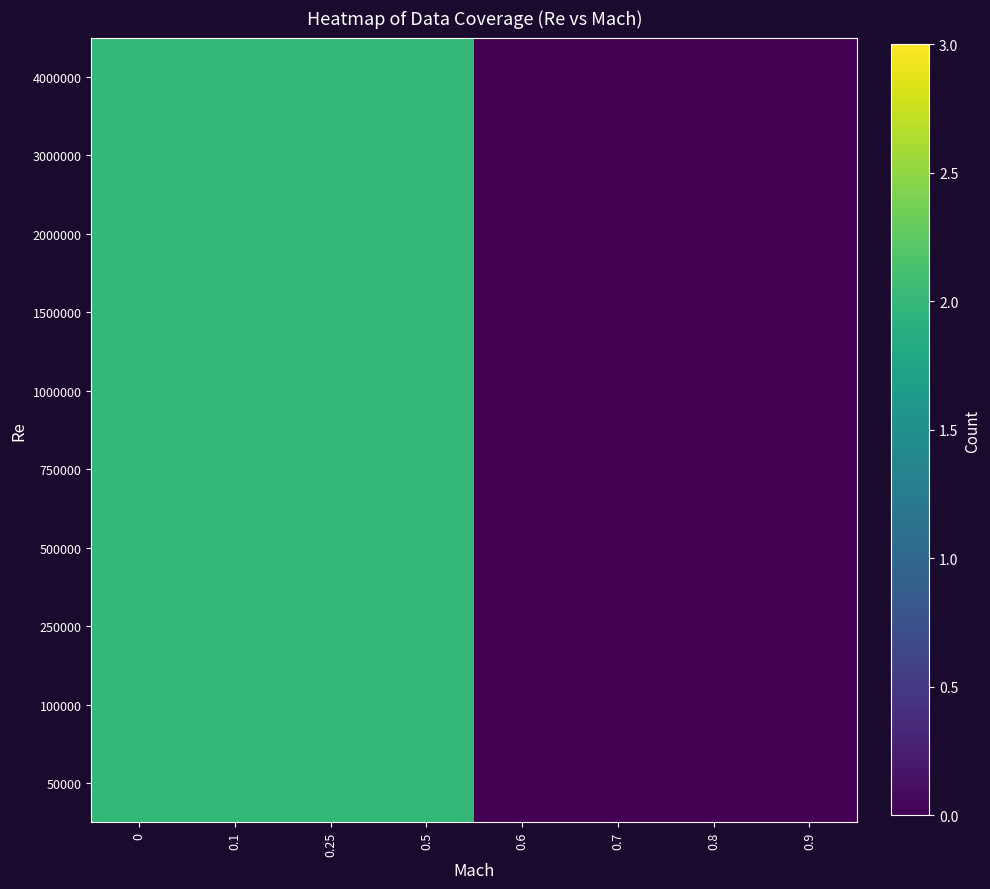

Reading left to right, transcribe all the data shown in this chart.

50000: 0=2	0.1=2	0.25=2	0.5=2	0.6=0	0.7=0	0.8=0	0.9=0
100000: 0=2	0.1=2	0.25=2	0.5=2	0.6=0	0.7=0	0.8=0	0.9=0
250000: 0=2	0.1=2	0.25=2	0.5=2	0.6=0	0.7=0	0.8=0	0.9=0
500000: 0=2	0.1=2	0.25=2	0.5=2	0.6=0	0.7=0	0.8=0	0.9=0
750000: 0=2	0.1=2	0.25=2	0.5=2	0.6=0	0.7=0	0.8=0	0.9=0
1000000: 0=2	0.1=2	0.25=2	0.5=2	0.6=0	0.7=0	0.8=0	0.9=0
1500000: 0=2	0.1=2	0.25=2	0.5=2	0.6=0	0.7=0	0.8=0	0.9=0
2000000: 0=2	0.1=2	0.25=2	0.5=2	0.6=0	0.7=0	0.8=0	0.9=0
3000000: 0=2	0.1=2	0.25=2	0.5=2	0.6=0	0.7=0	0.8=0	0.9=0
4000000: 0=2	0.1=2	0.25=2	0.5=2	0.6=0	0.7=0	0.8=0	0.9=0